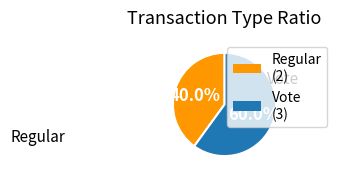

Approximately how many times larger is the value at Regular (2) compared to Vote (3)?

0.7